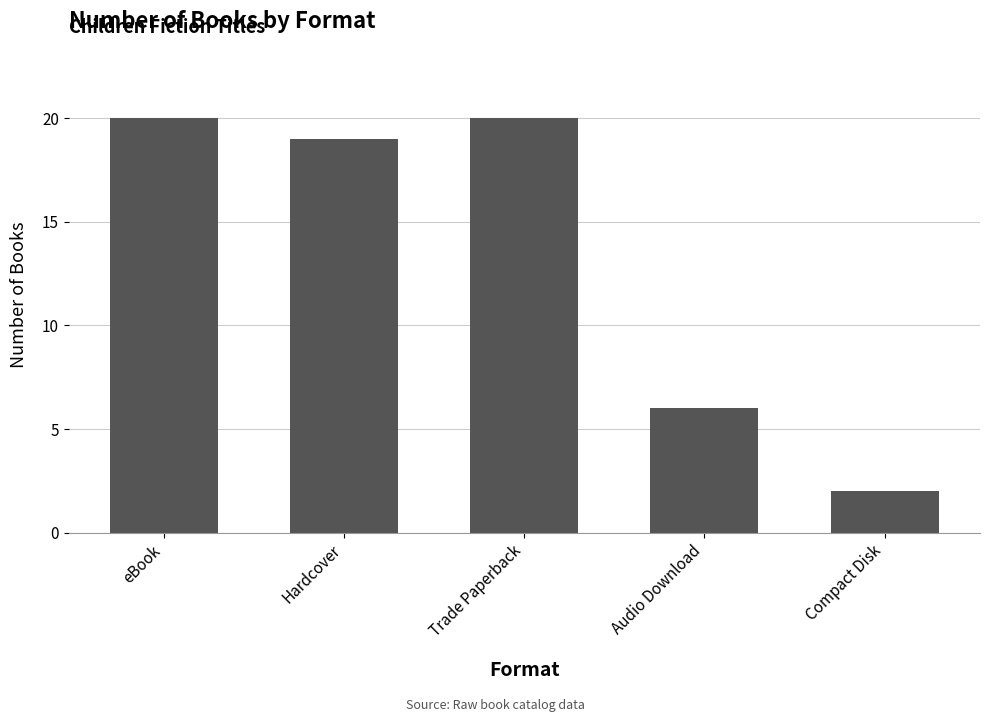

What is the change in value from Hardcover to Compact Disk?

-17